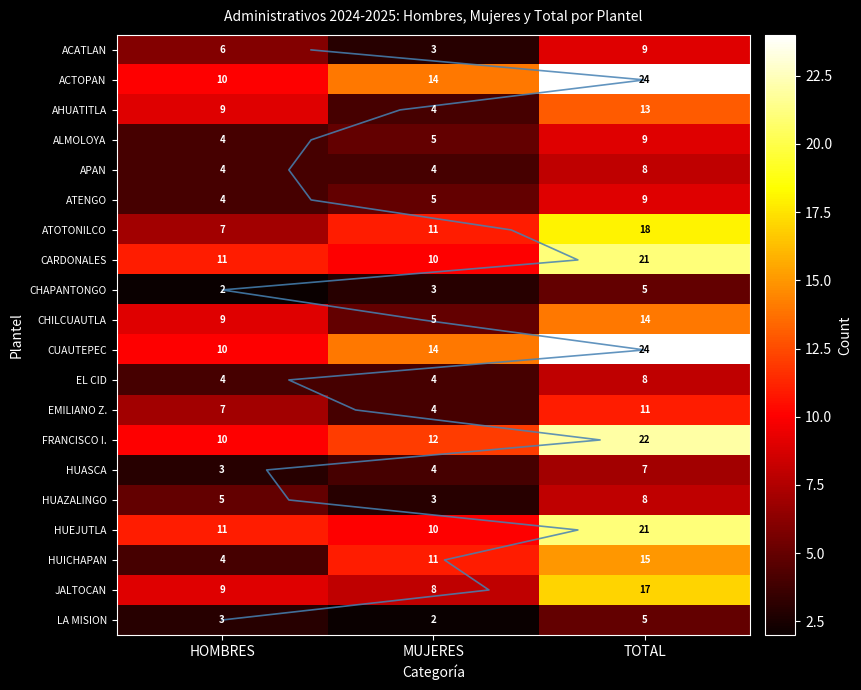

Which label corresponds to the smallest value in the chart?

HOMBRES